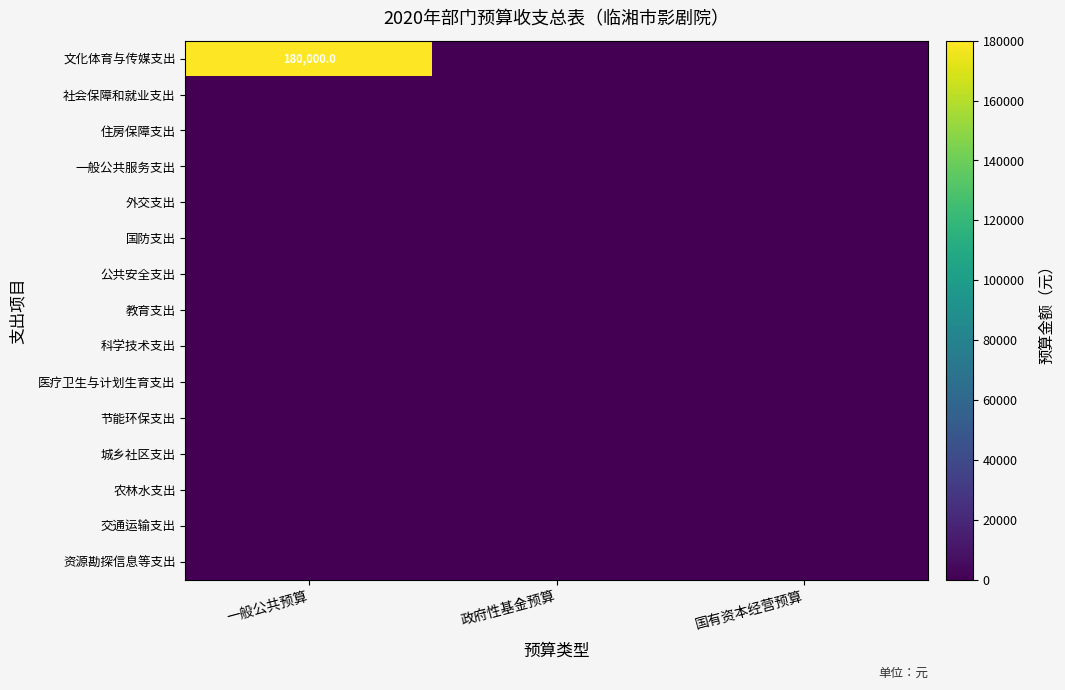

The value of 节能环保支出 at 一般公共预算 is 0. True or false?

True